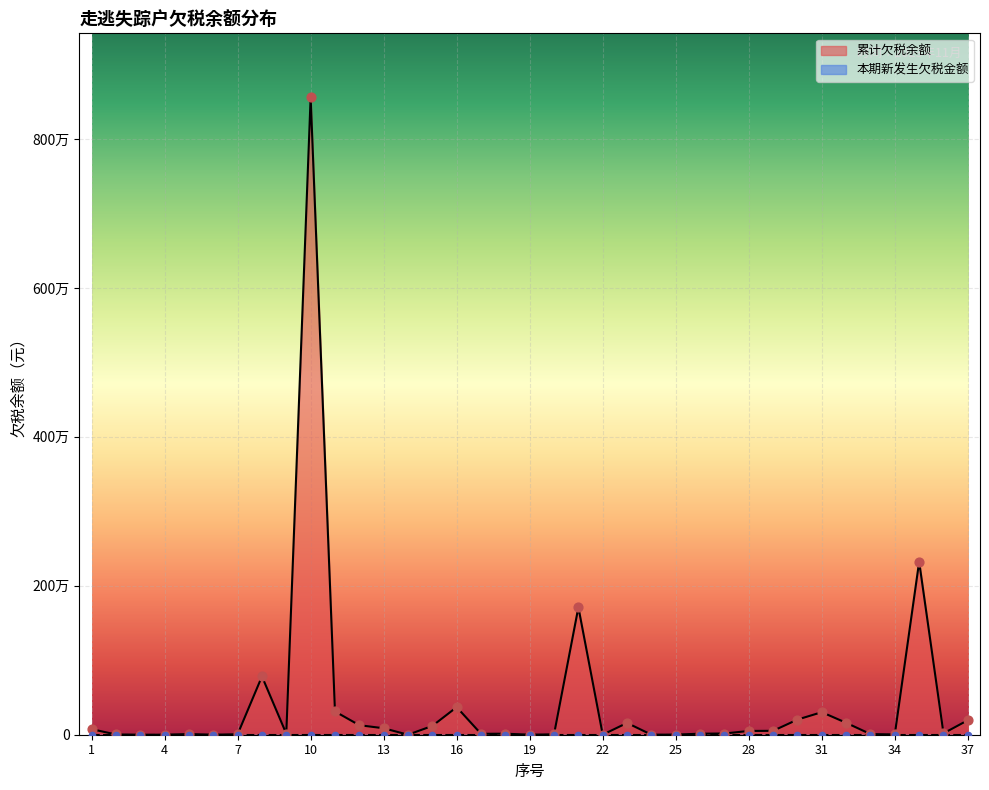

Which has a higher value, 14 or 34?

34